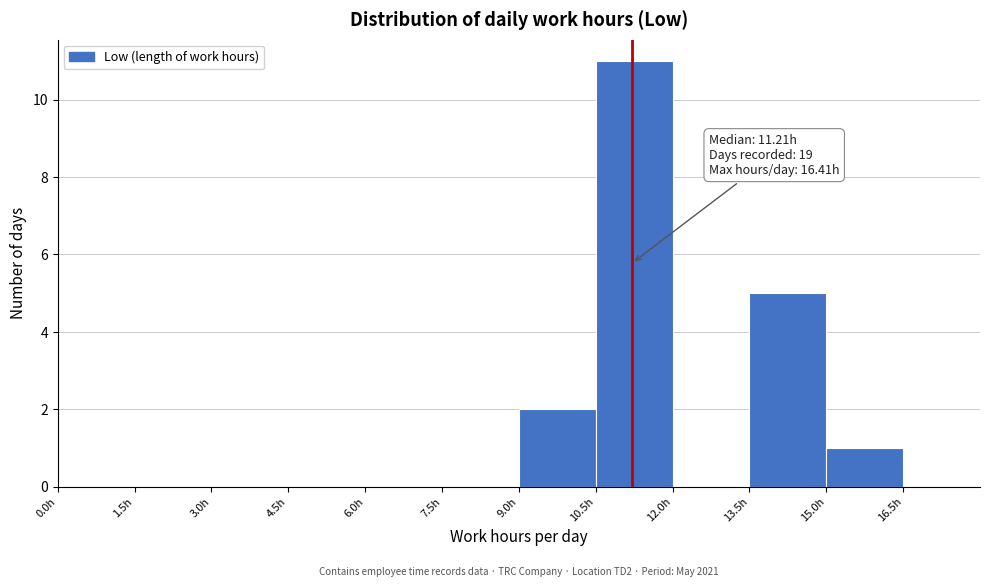

Which range on the x-axis has the tallest bar?

10.5 to 12.0